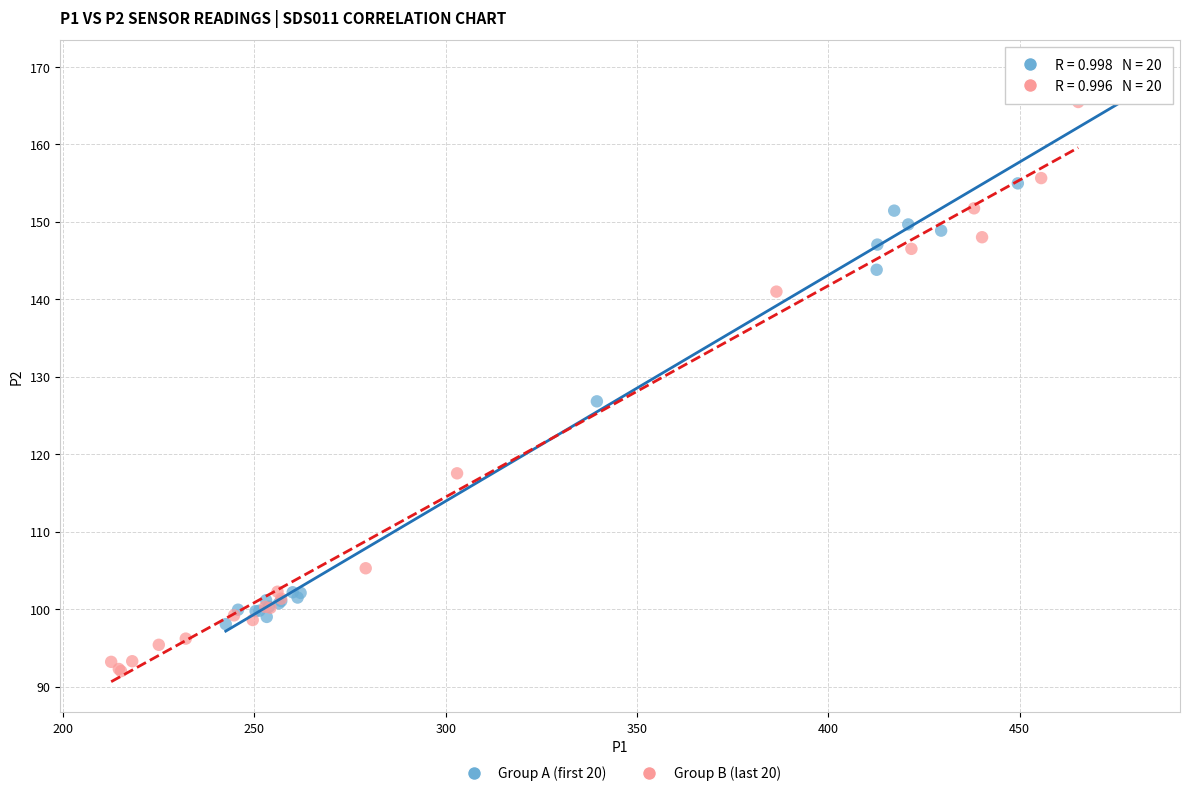

Which series reaches the minimum Y coordinate?

Group B (last 20)